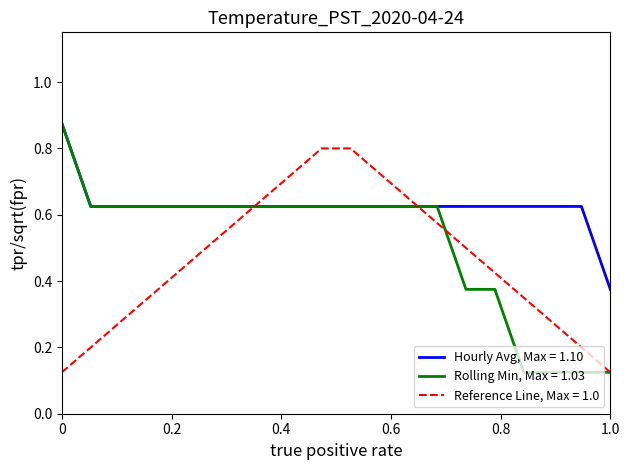

Does the chart have visible grid lines?

No